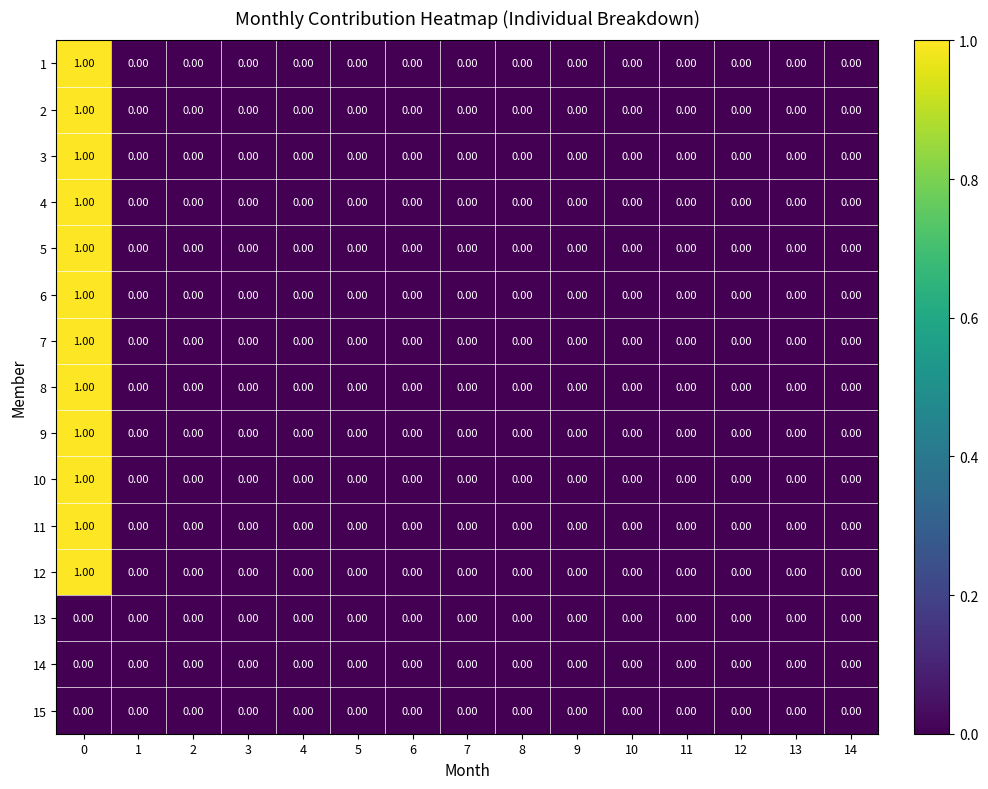

At 13, list the series in order from largest to smallest.

1, 2, 3, 4, 5, 6, 7, 8, 9, 10, 11, 12, 13, 14, 15